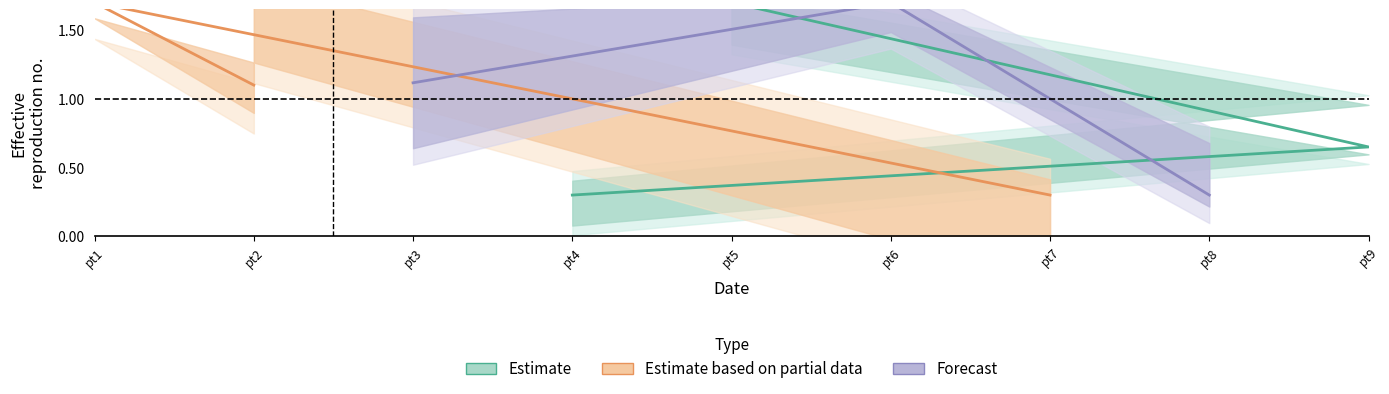

Which series has the widest spread of values?

Estimate